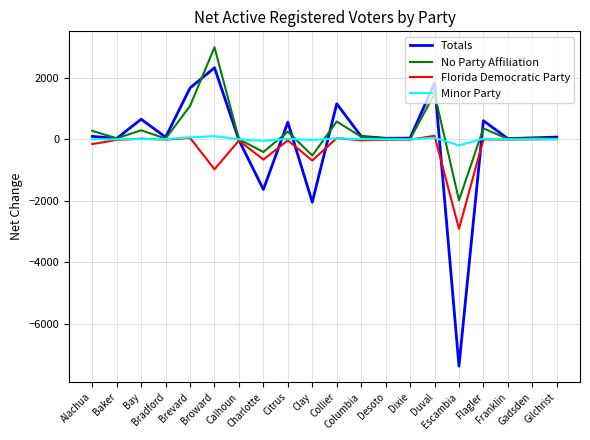

What is the maximum value for Totals?

2330